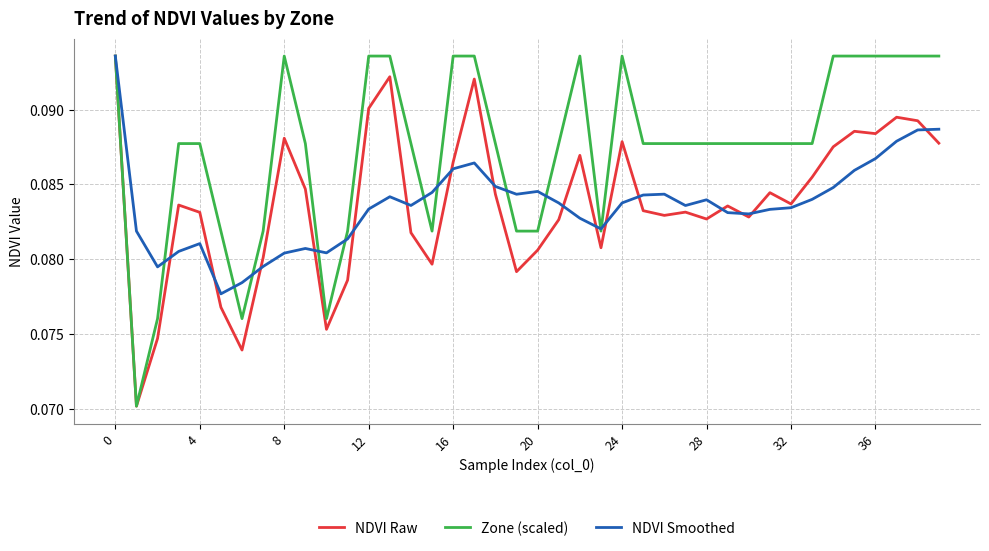

Which series has the largest total across all categories?

Zone (scaled)